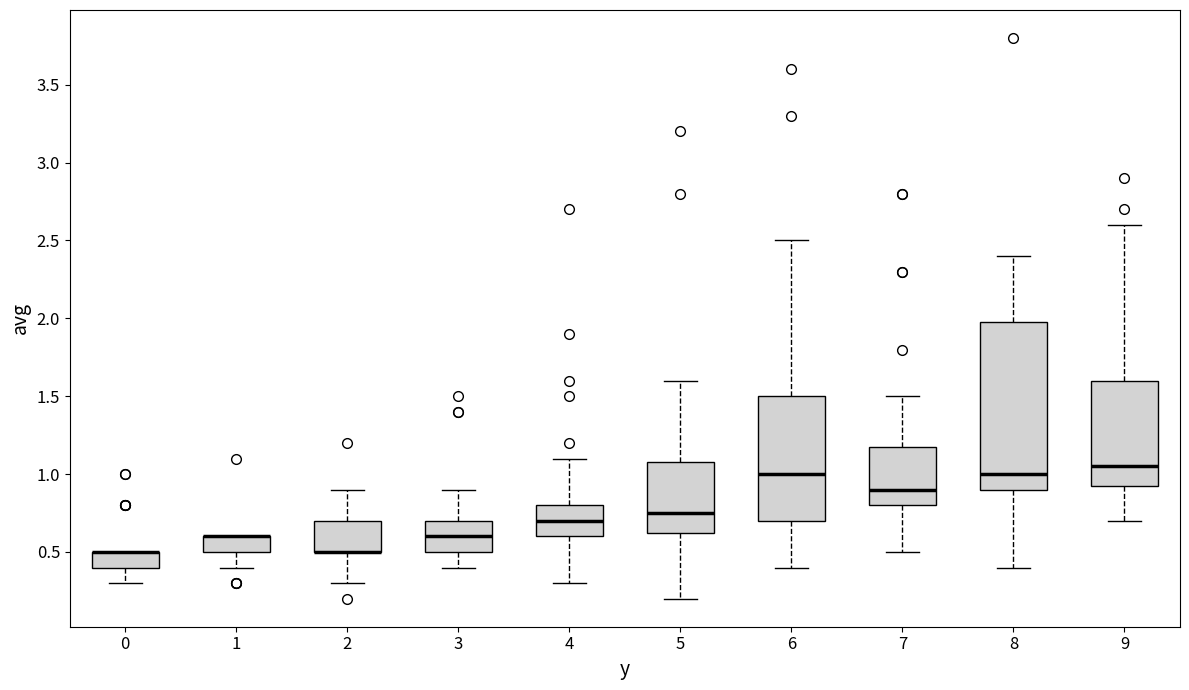

Reading left to right, read every box against the y-axis: the position of its median line, the range the box covers, and the ends of its whiskers. The values are not printed on the chart, so give them approximately, as read against the axis.

0: median 0.50 (drawn on the box's upper edge), box 0.40 to 0.50, whiskers 0.30 to 0.50
1: median 0.60 (drawn on the box's upper edge), box 0.50 to 0.60, whiskers 0.40 to 0.60
2: median 0.50 (drawn on the box's lower edge), box 0.50 to 0.70, whiskers 0.30 to 0.90
3: median 0.60, box 0.50 to 0.70, whiskers 0.40 to 0.90
4: median 0.70, box 0.60 to 0.80, whiskers 0.30 to 1.10
5: median 0.75, box 0.65 to 1.10, whiskers 0.20 to 1.60
6: median 1.00, box 0.70 to 1.50, whiskers 0.40 to 2.50
7: median 0.90, box 0.80 to 1.20, whiskers 0.50 to 1.50
8: median 1.00, box 0.90 to 2.00, whiskers 0.40 to 2.40
9: median 1.05, box 0.95 to 1.60, whiskers 0.70 to 2.60